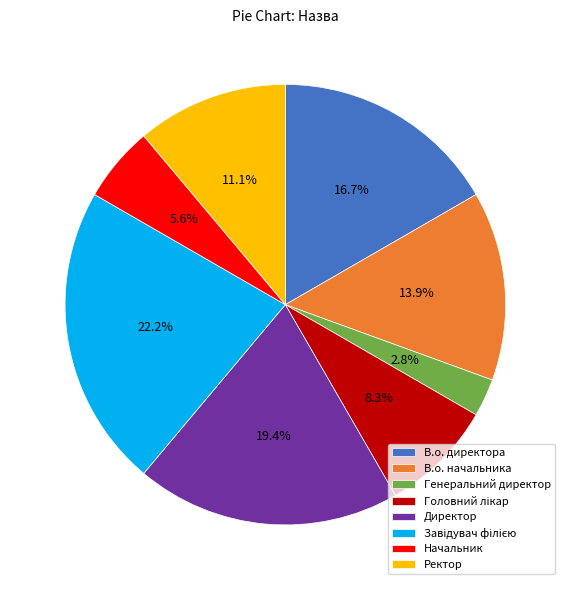

Count the number of slices in the pie.

8